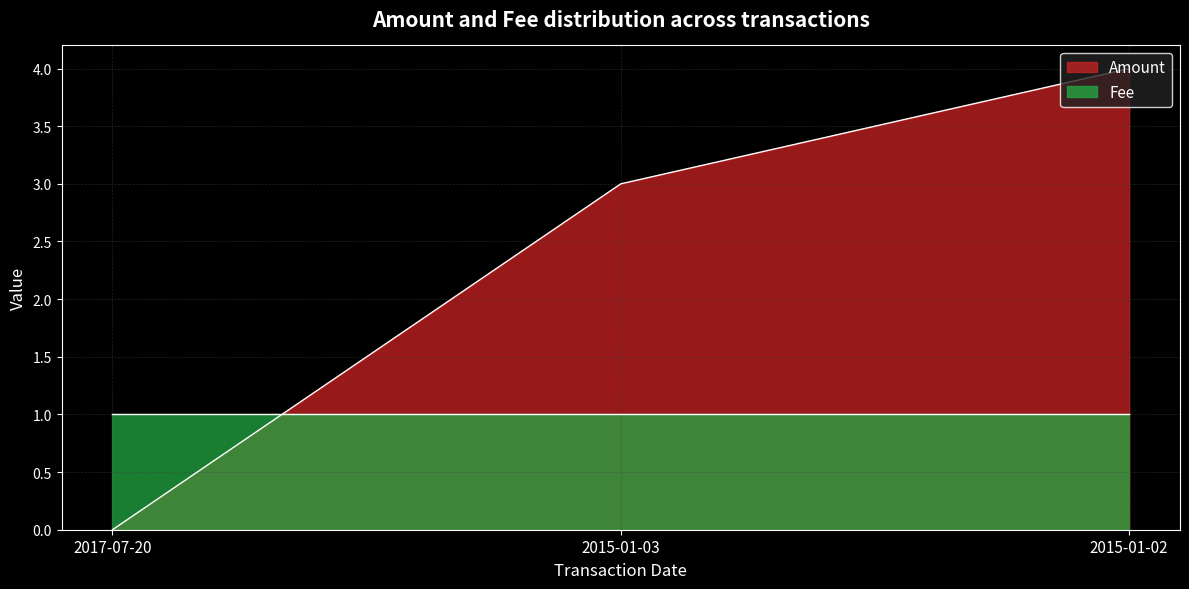

Count the number of categories in the chart.

3